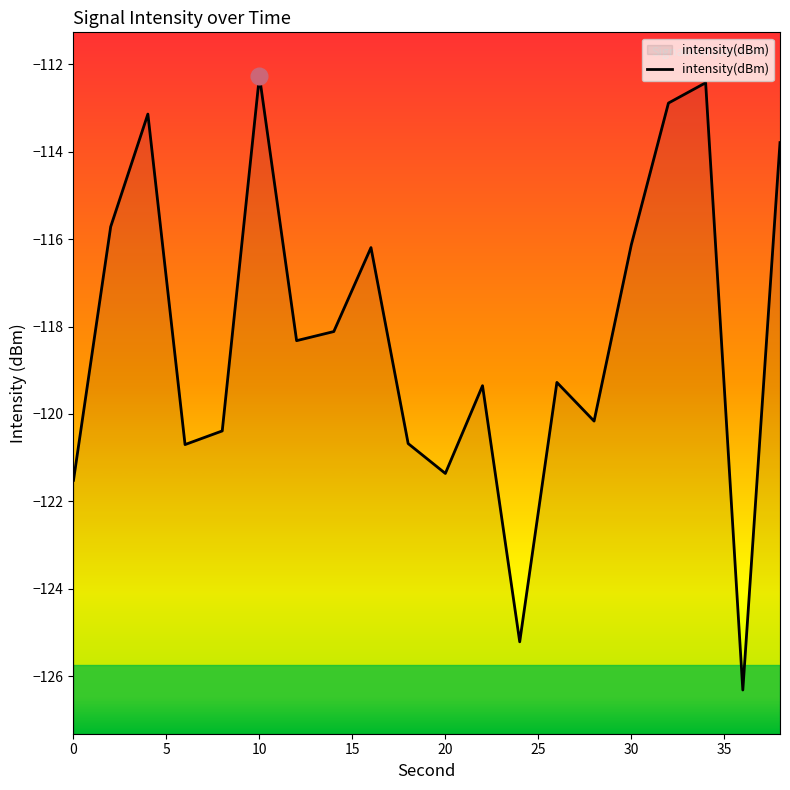

What is the minimum value shown in the chart?

-126.3